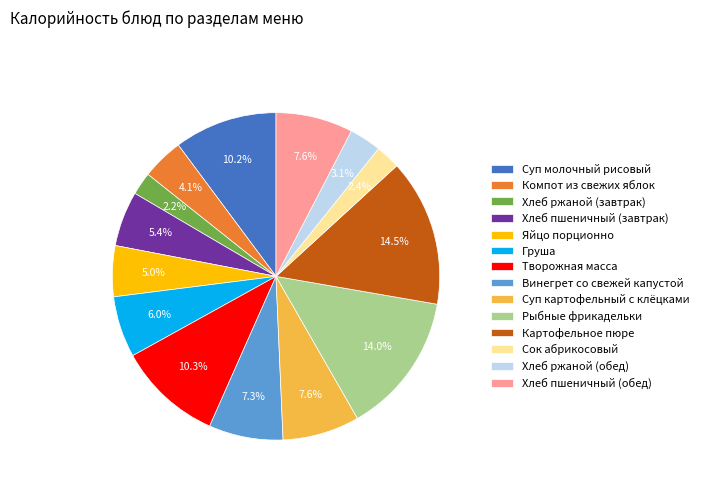

To the nearest percent, what is the difference between the Хлеб ржаной (завтрак) and Хлеб пшеничный (завтрак) slice percentages?

3%